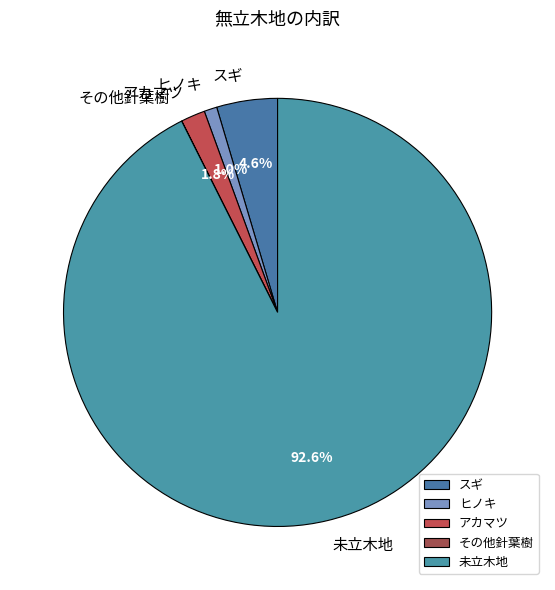

Does any single category account for the majority?

Yes